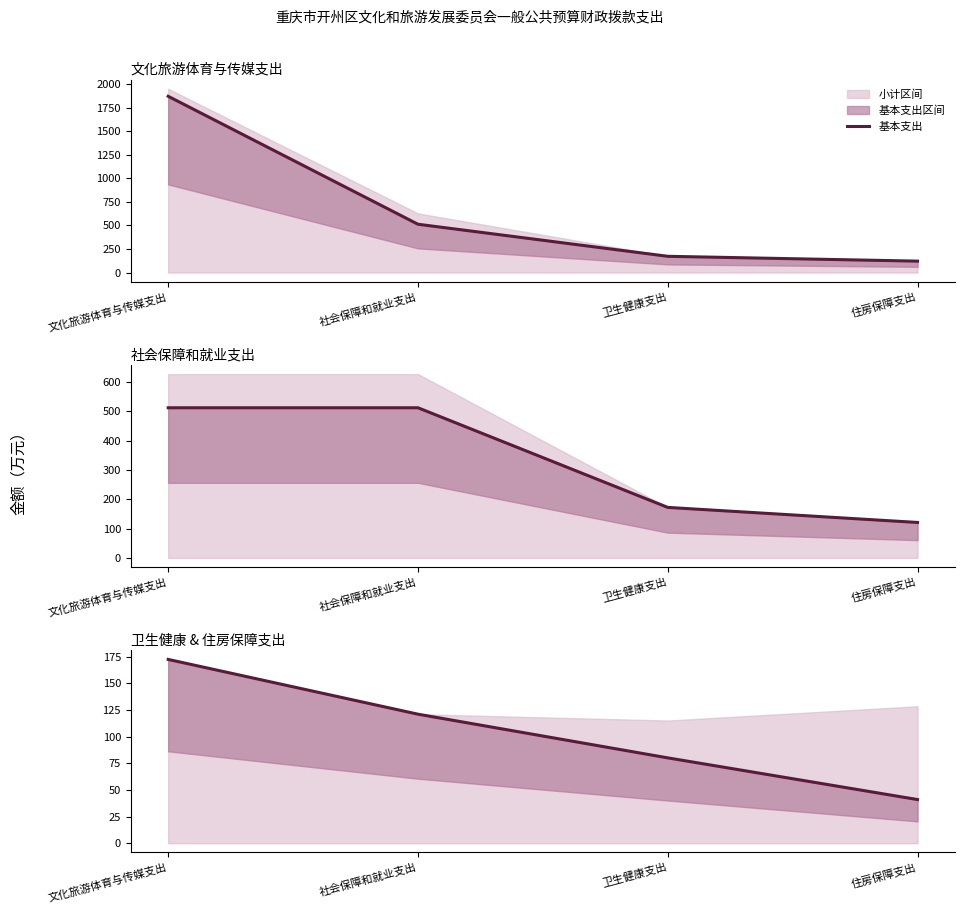

Approximately how many times larger is the value at 卫生健康支出 compared to 文化旅游体育与传媒支出?

0.5